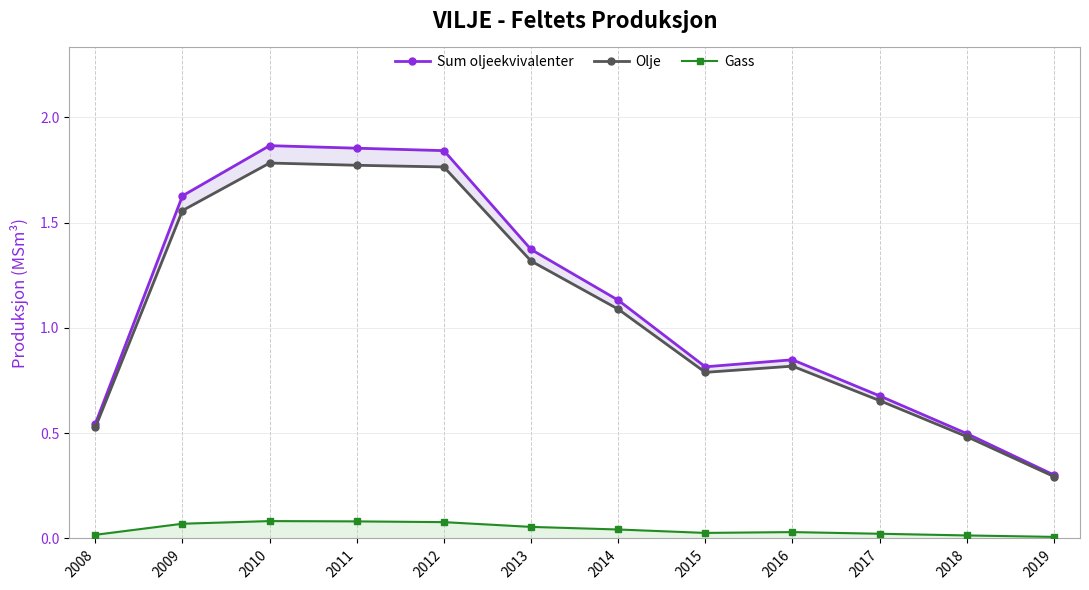

True or false: Gass and Olje intersect in this chart.

False